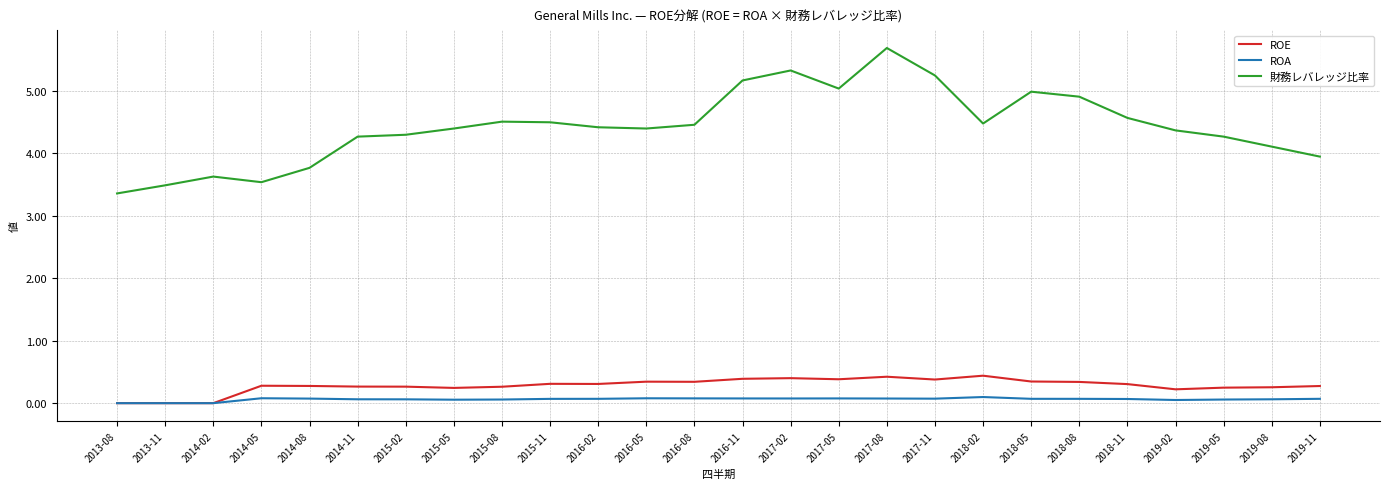

Is the value of ROA at 2015-02 greater than the value of 財務レバレッジ比率 at 2014-05?

No